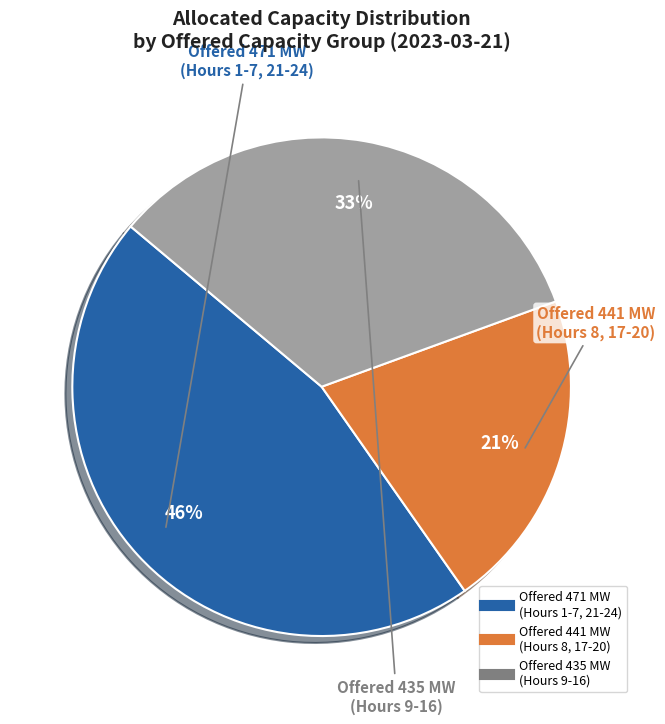

Does any single category account for the majority?

No